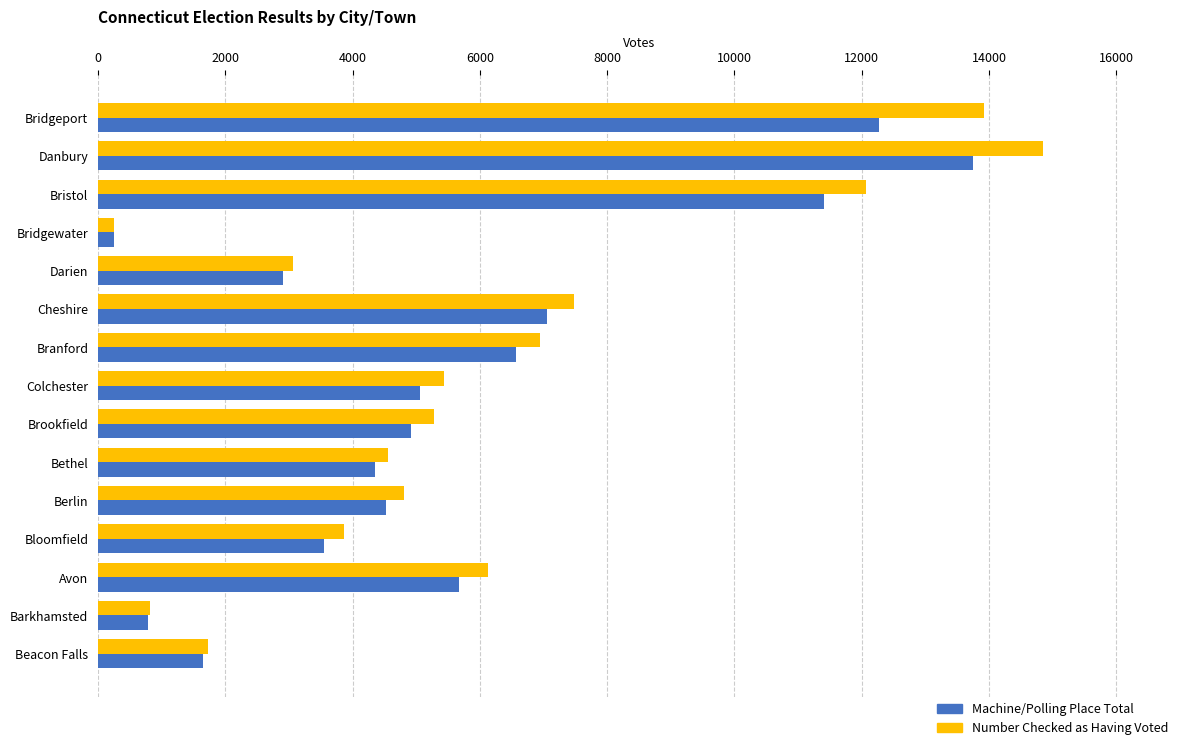

True or false: Number Checked as Having Voted has a value of 2803 at Beacon Falls.

False